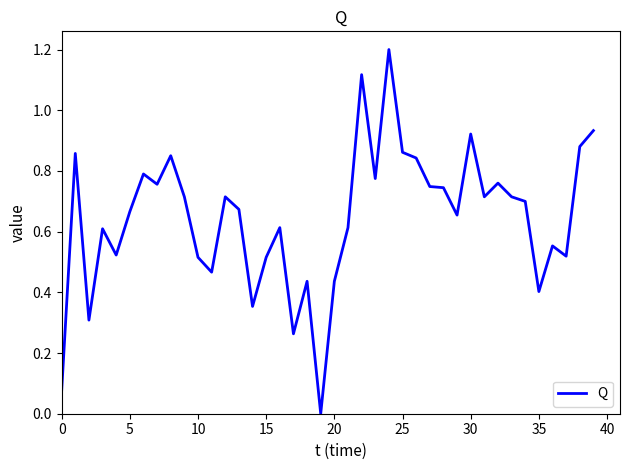

What is the maximum value shown in the chart?

1.2